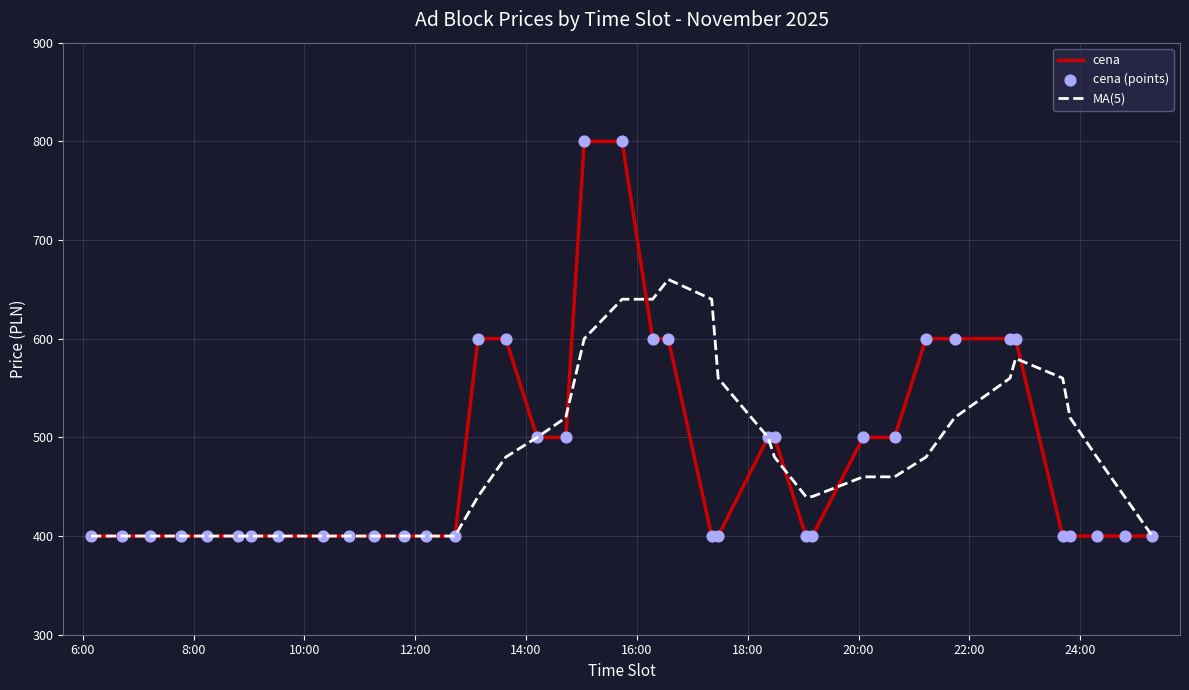

What is the minimum value for cena?

400